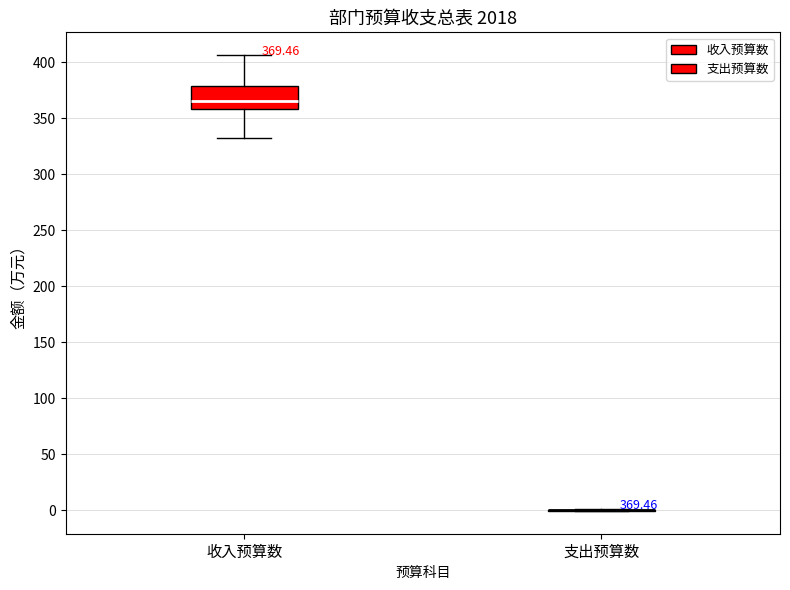

Comparing the boxes themselves (not the whiskers), which one is the tallest?

收入预算数